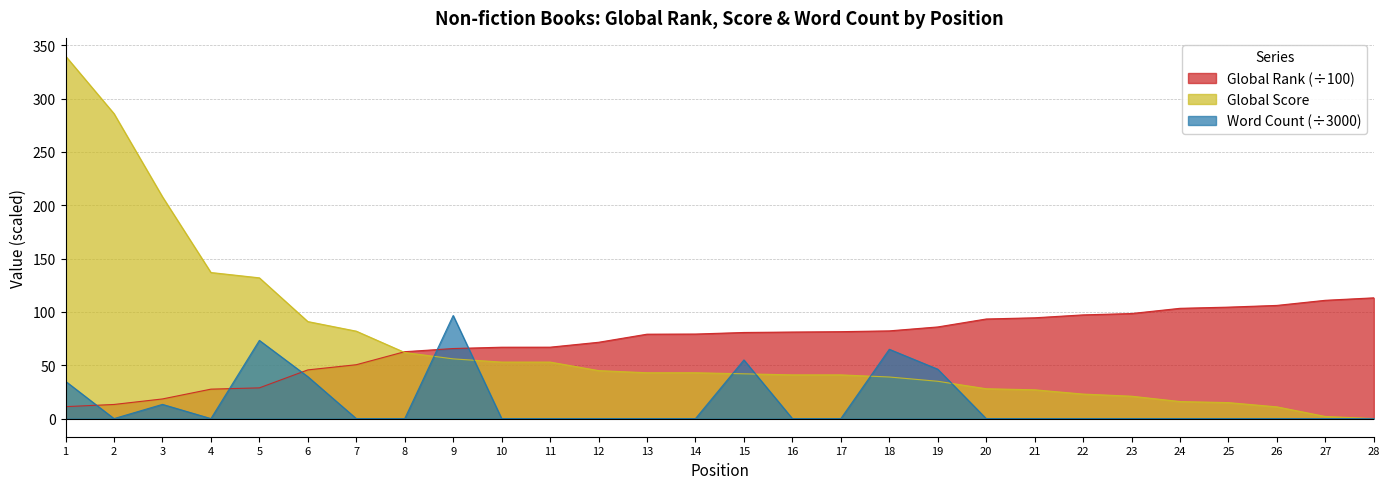

How many data points in Global Score are less than 43?

14